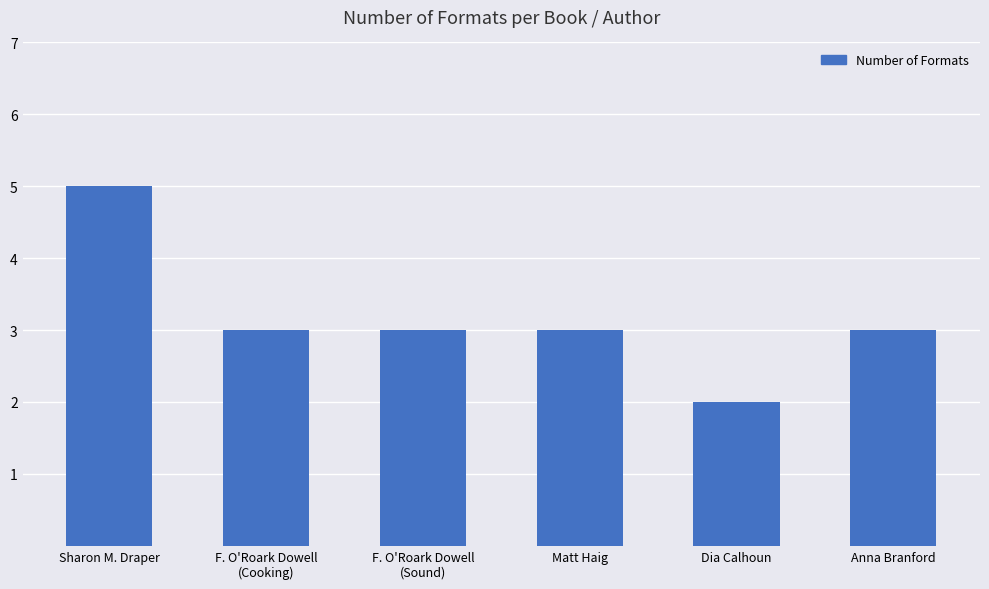

At which label does the data first exceed 3?

Sharon M. Draper